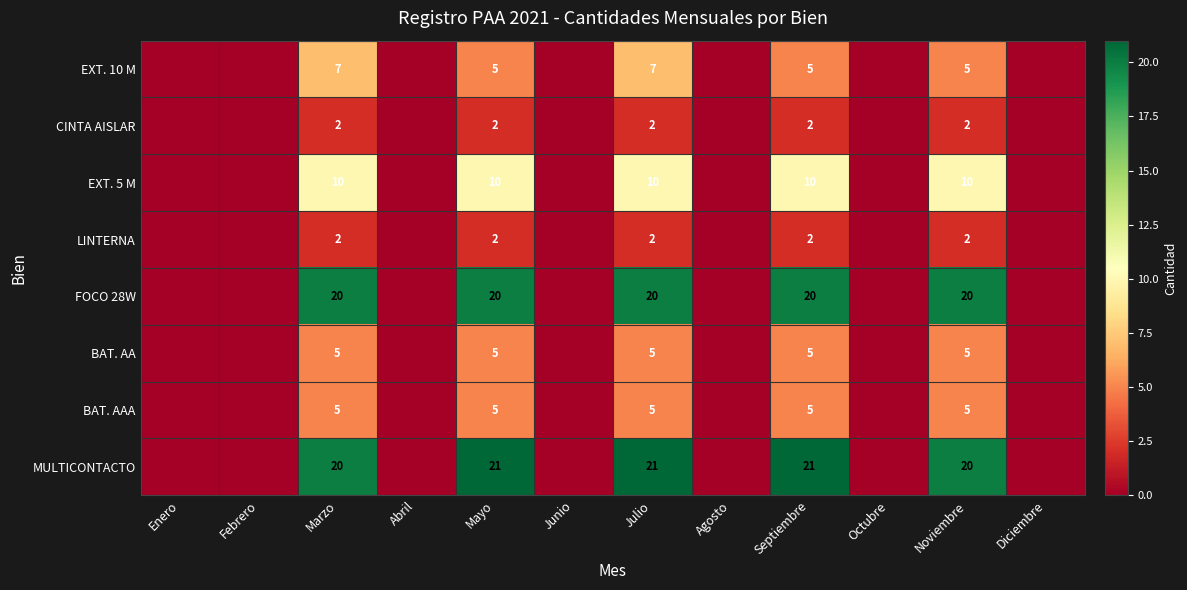

What is the maximum value shown in the chart?

21